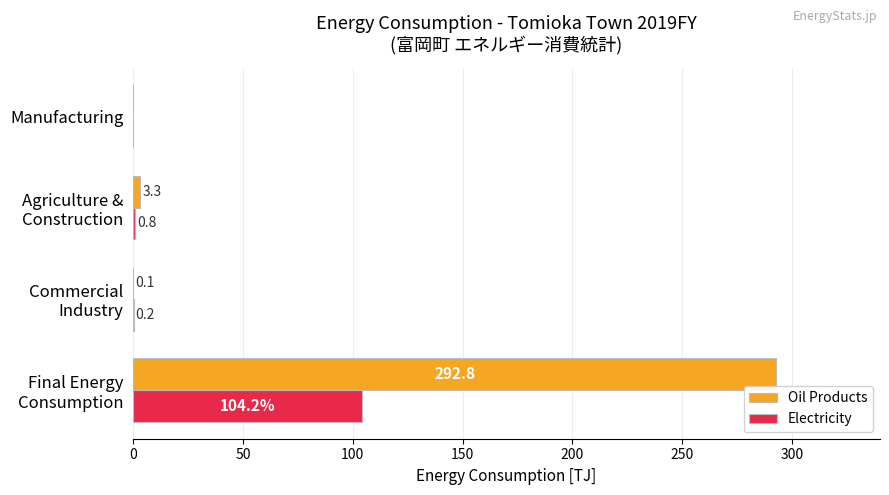

What is the greatest value displayed?

292.8